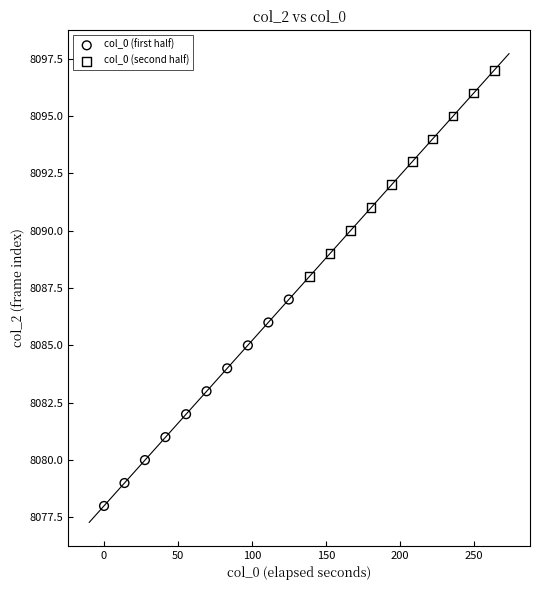

Which series reaches the maximum Y coordinate?

col_0 (second half)